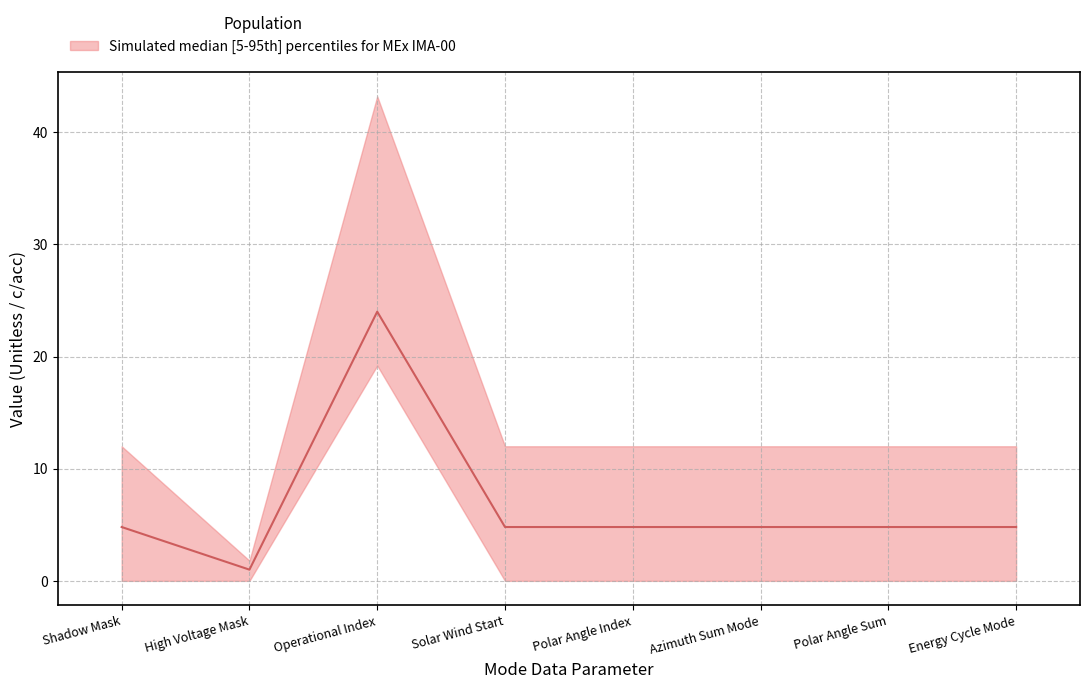

What is the label of the 5th point from the right?

Solar Wind Start